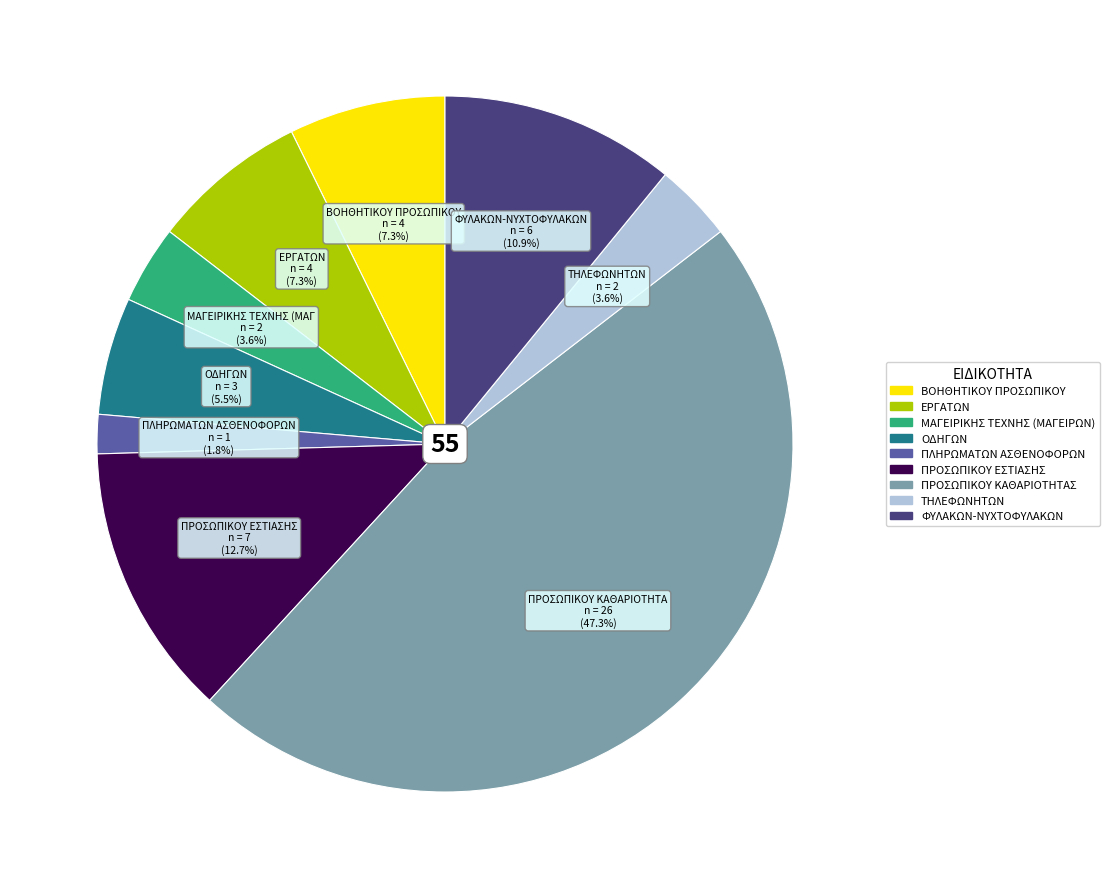

What percentage is the ΤΗΛΕΦΩΝΗΤΩΝ slice, to the nearest percent?

4%